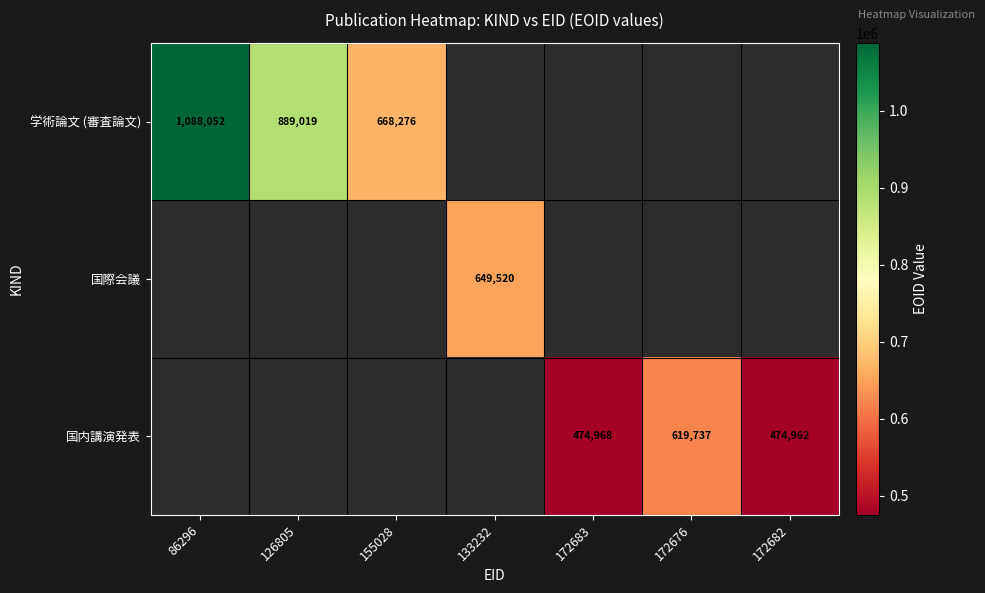

True or false: 国内講演発表 has a value of 474968 at 172683.

True